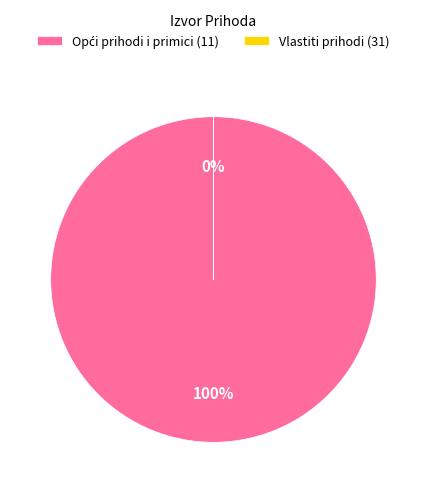

Is there a majority slice in this chart?

Yes